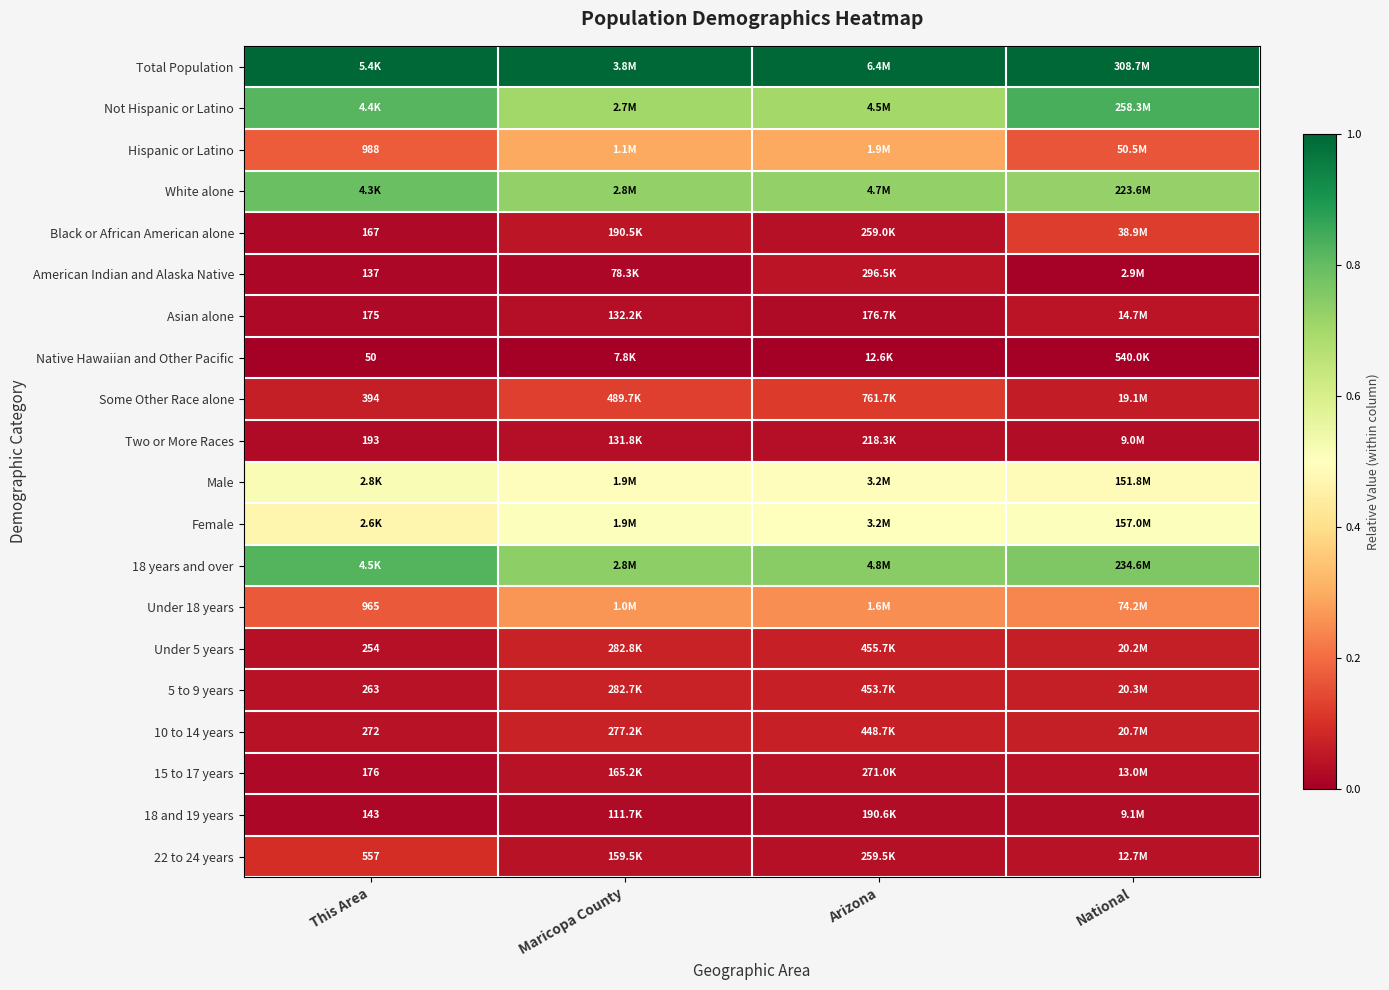

Which series has the largest total across all categories?

Total Population